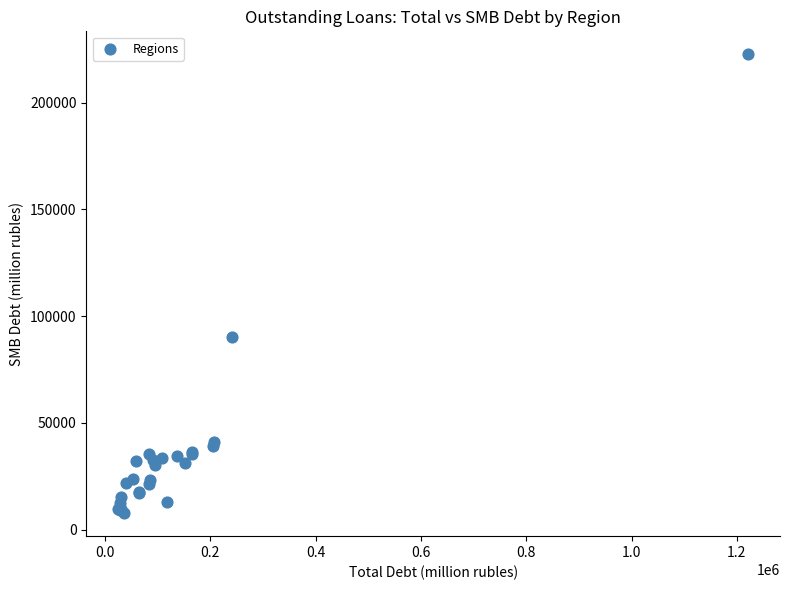

What Y value in the scatter plot is closest to 115174?

90354